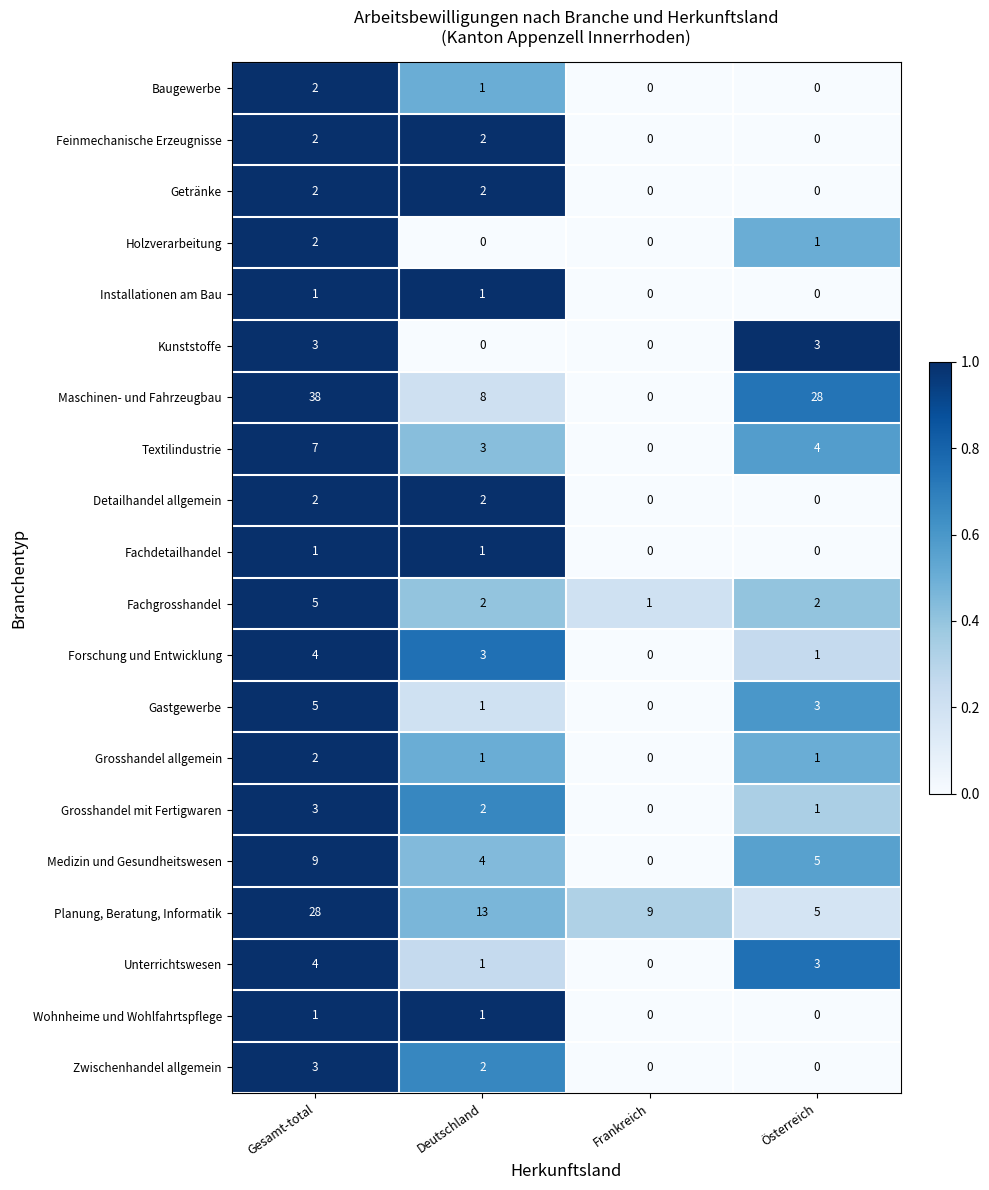

What is the total value across all series at Frankreich?

10